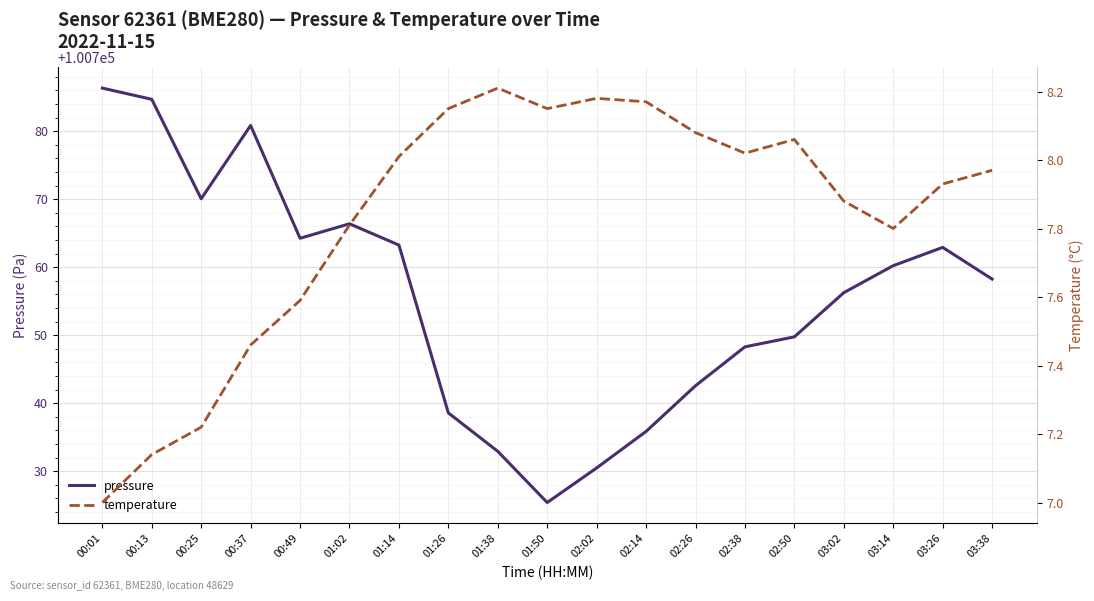

The value of pressure at 02:14 is 100735.8. True or false?

True